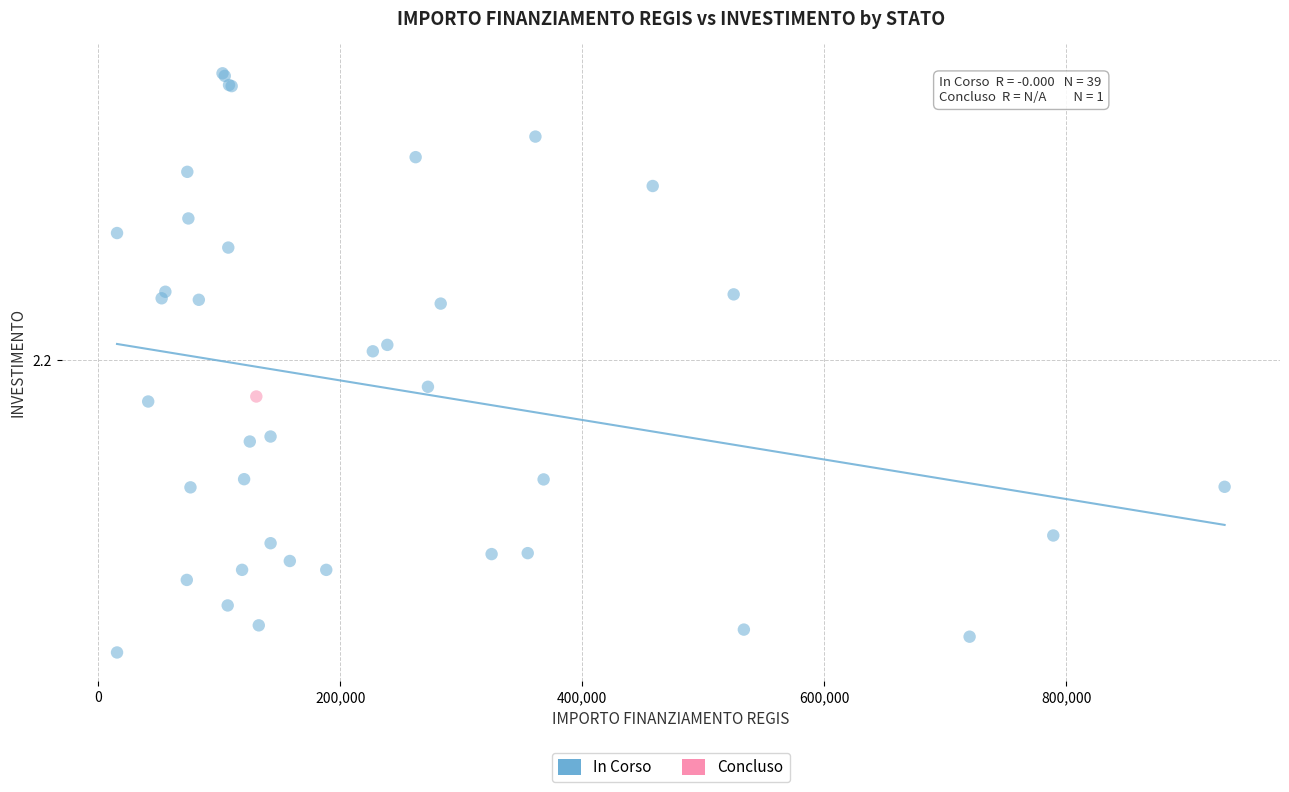

What are all the series names shown in the legend?

In Corso, Concluso